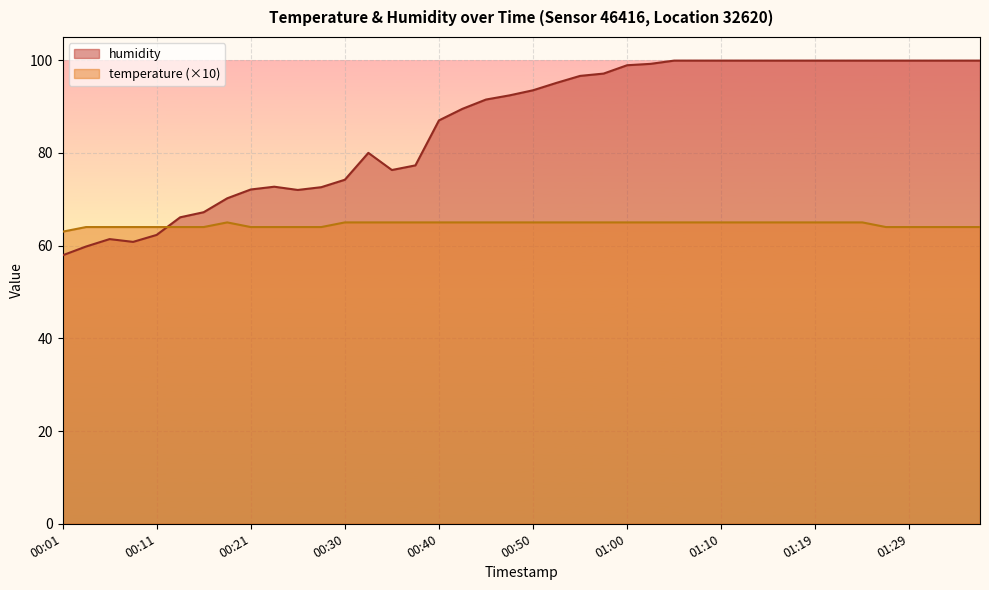

Is the value of temperature at 00:38 greater than the value of humidity at 00:57?

No